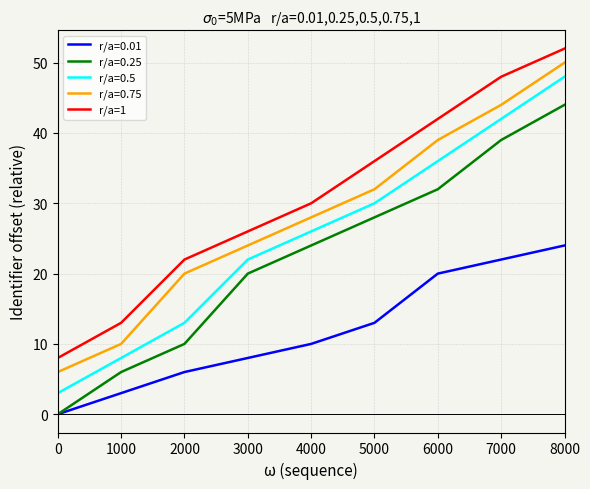

At which category does the chart reach its peak across all series?

8000